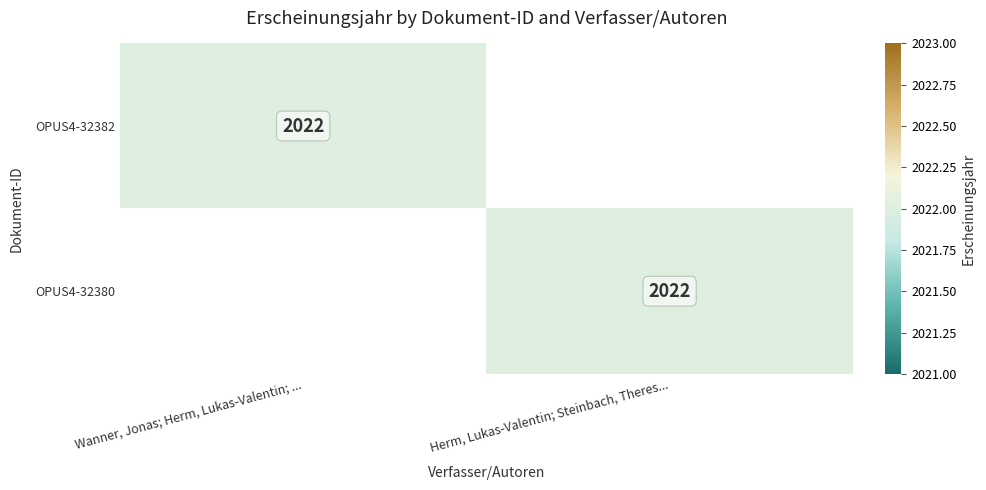

The OPUS4-32380 series shows 2022 at Herm, Lukas-Valentin; Steinbach, Theres.... True or false?

True